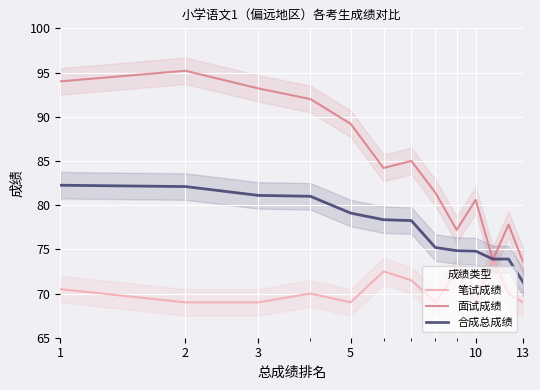

What is the lowest value of the 面试成绩 series?

73.6